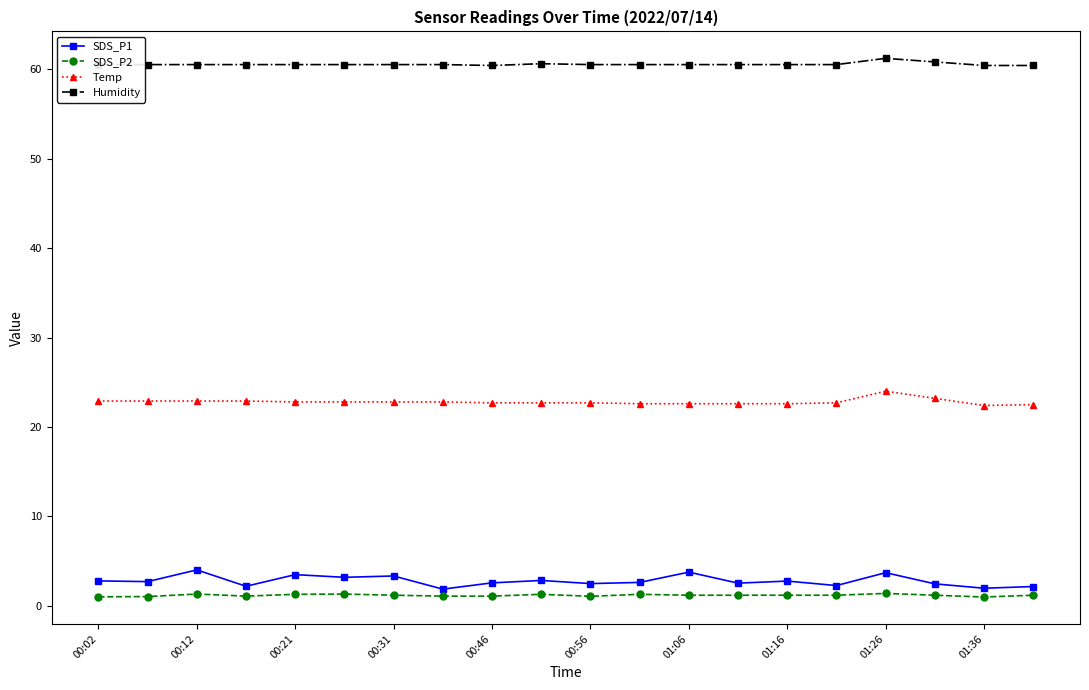

What is the average value of the Temp series?

22.8